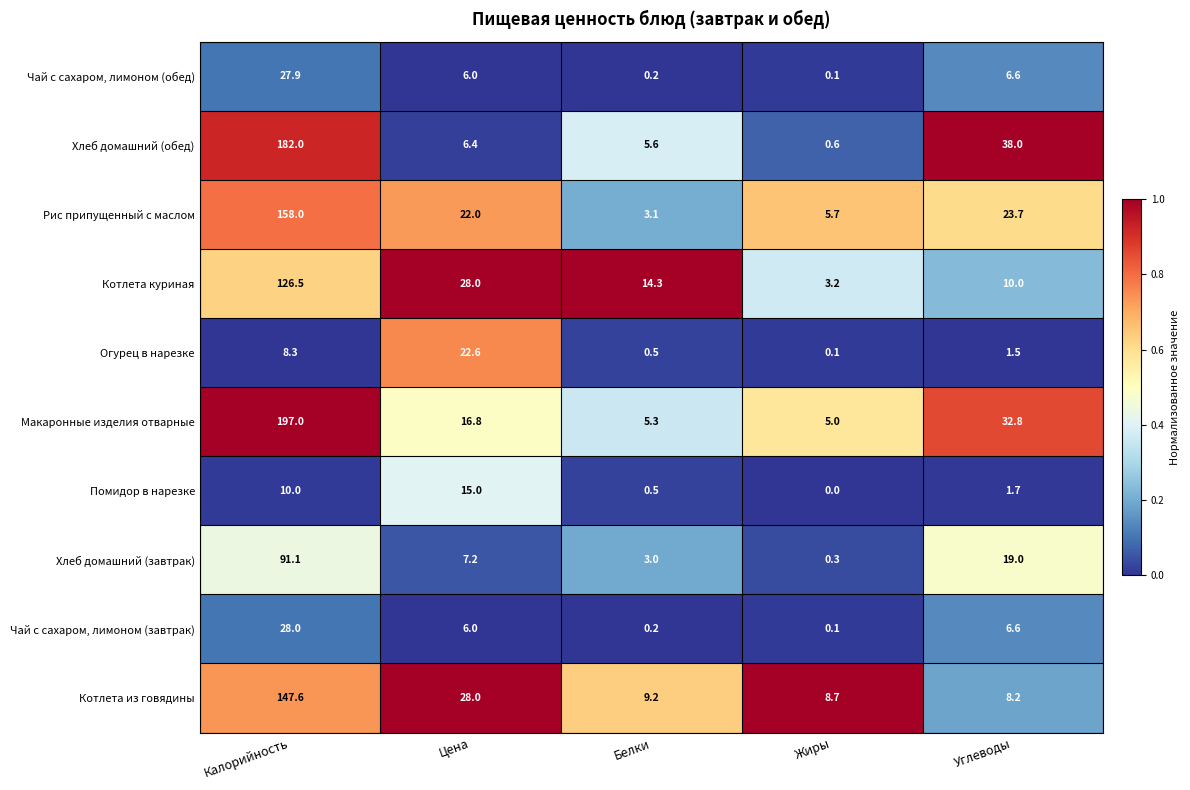

How many values in the Помидор в нарезке series exceed 1?

3